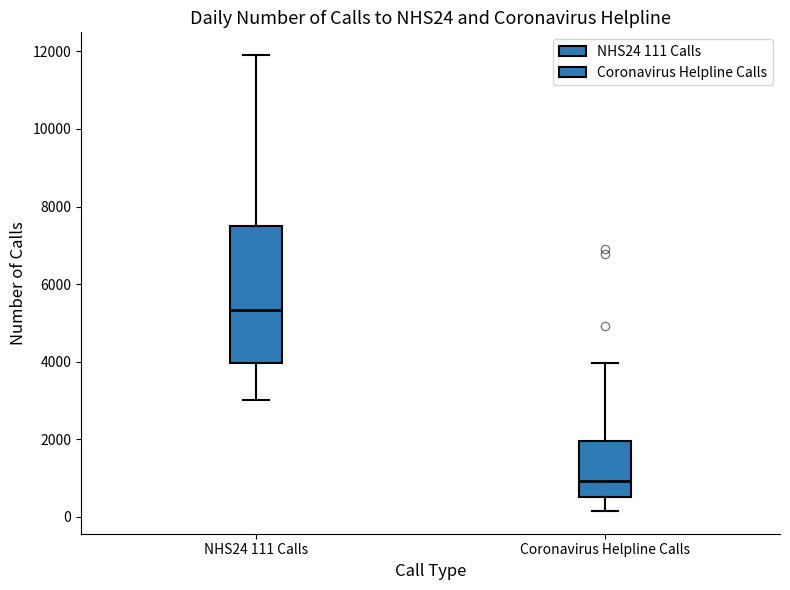

Reading left to right, read every box against the y-axis: the position of its median line, the range the box covers, and the ends of its whiskers. The values are not printed on the chart, so give them approximately, as read against the axis.

NHS24 111 Calls: median 5400, box 4000 to 7600, whiskers 3000 to 12000
Coronavirus Helpline Calls: median 1000, box 600 to 2000, whiskers 200 to 4000